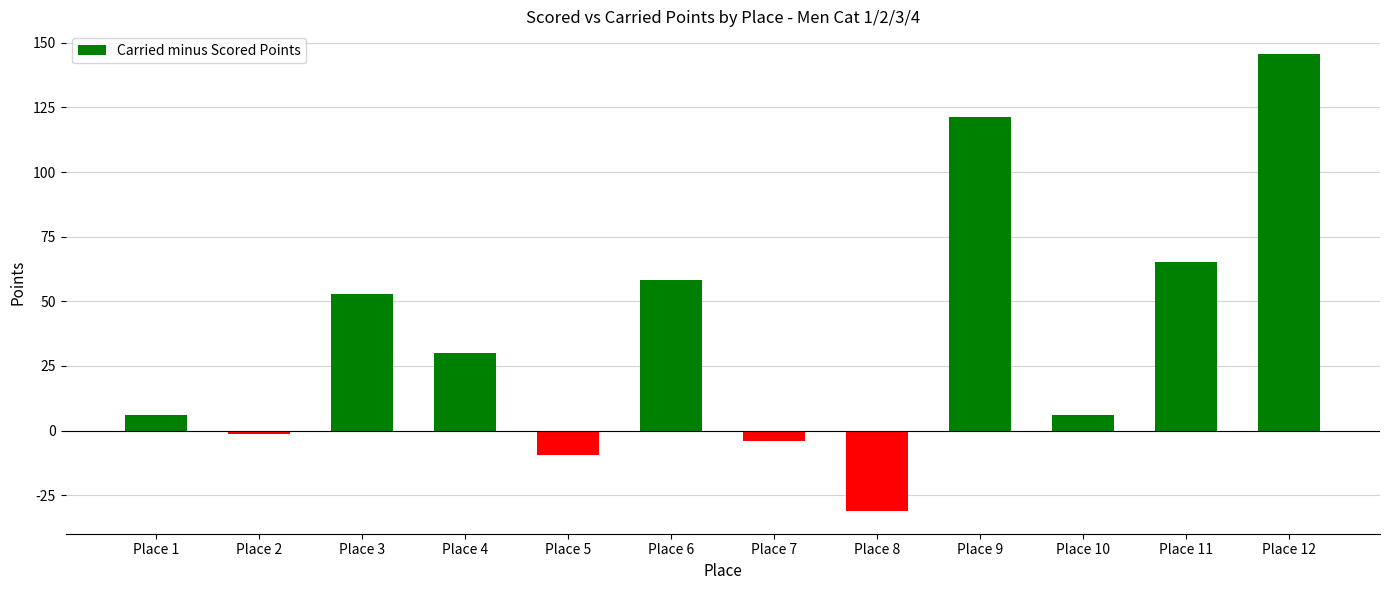

What is the change in value from Place 1 to Place 5?

-15.3